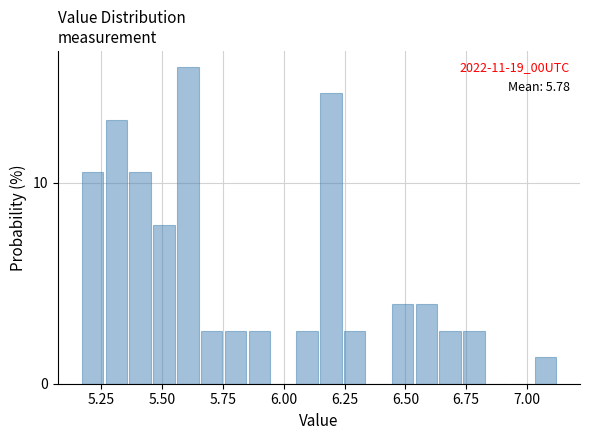

Around what value on the x-axis is the tallest bar? Give the approximate position of its centre, as read against the axis.

5.60